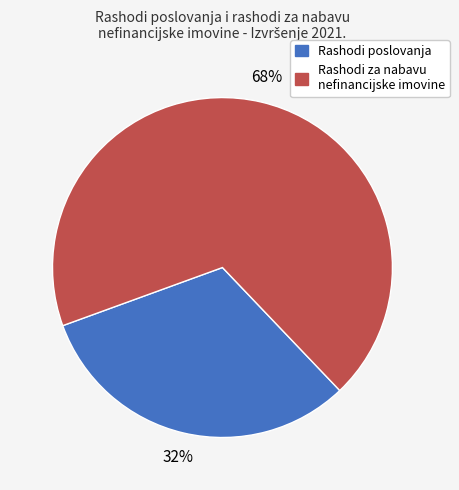

To the nearest percent, what is the average slice percentage?

50%